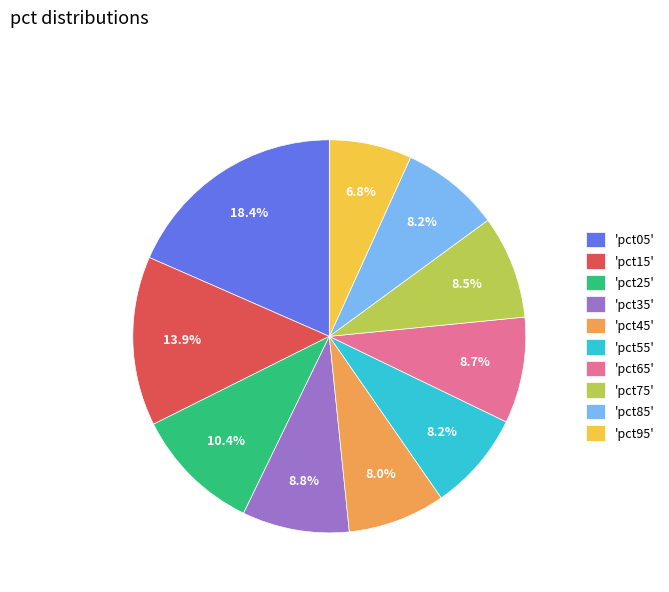

How many segments does this pie chart have?

10